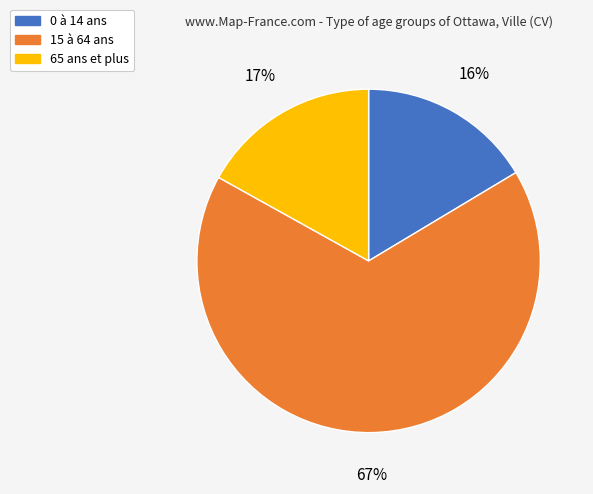

What is the smallest slice in the pie chart?

0 à 14 ans